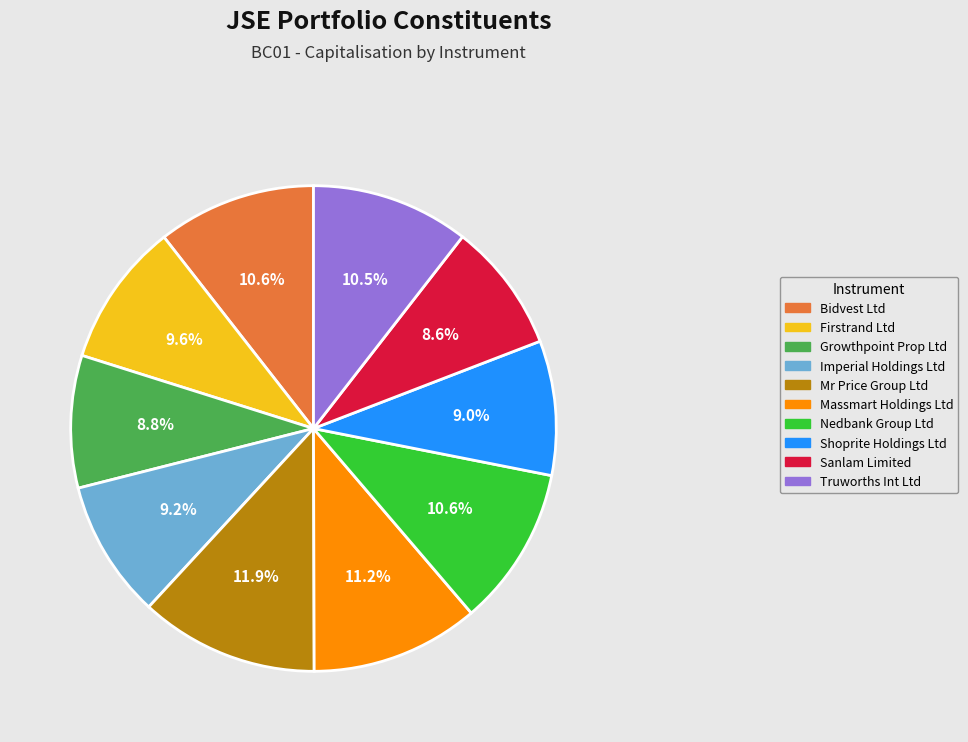

Is it true that Mr Price Group Ltd is 12% of the pie?

True